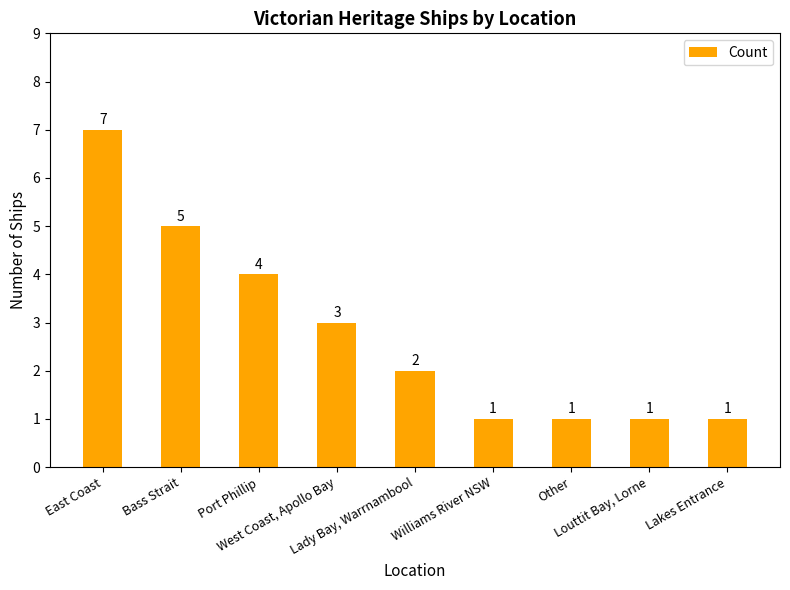

What is the label of the 8th bar from the right?

Bass Strait